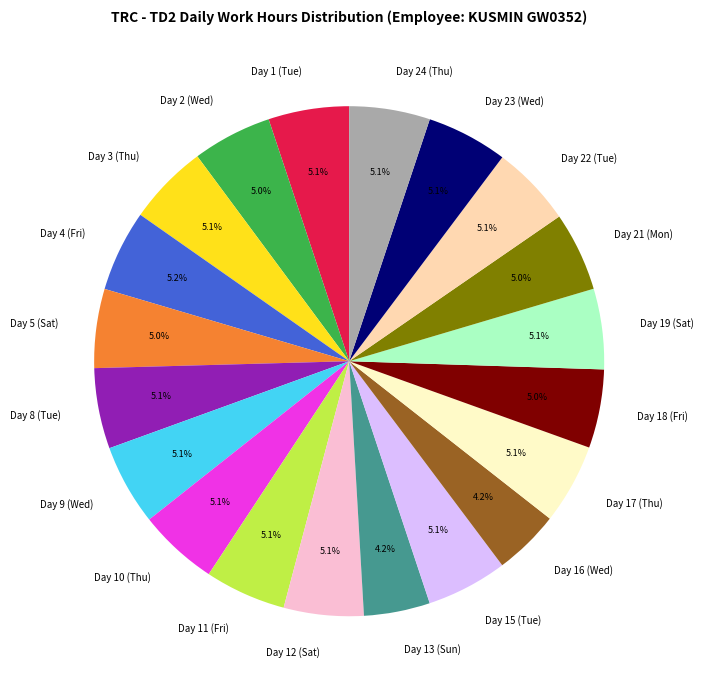

What percentage is NOT represented by Day 24 (Thu)?

94.9%